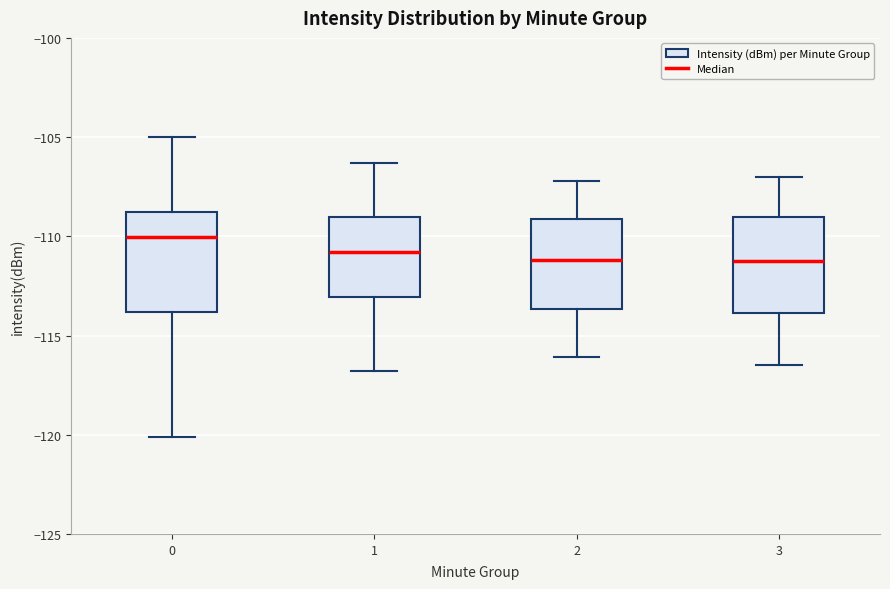

Reading left to right, read every box against the y-axis: the position of its median line, the range the box covers, and the ends of its whiskers. The values are not printed on the chart, so give them approximately, as read against the axis.

0: median -110.0, box -114.0 to -109.0, whiskers -120.0 to -105.0
1: median -111.0, box -113.0 to -109.0, whiskers -117.0 to -106.5
2: median -111.0, box -113.5 to -109.0, whiskers -116.0 to -107.0
3: median -111.0, box -114.0 to -109.0, whiskers -116.5 to -107.0